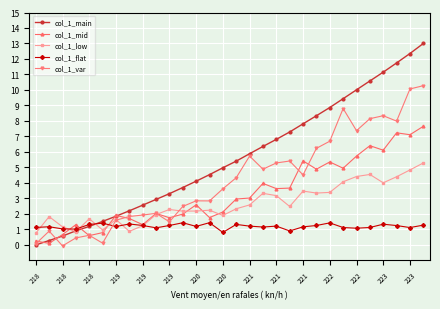

After their last crossing, which series has the higher values: col_1_flat or col_1_var?

col_1_var